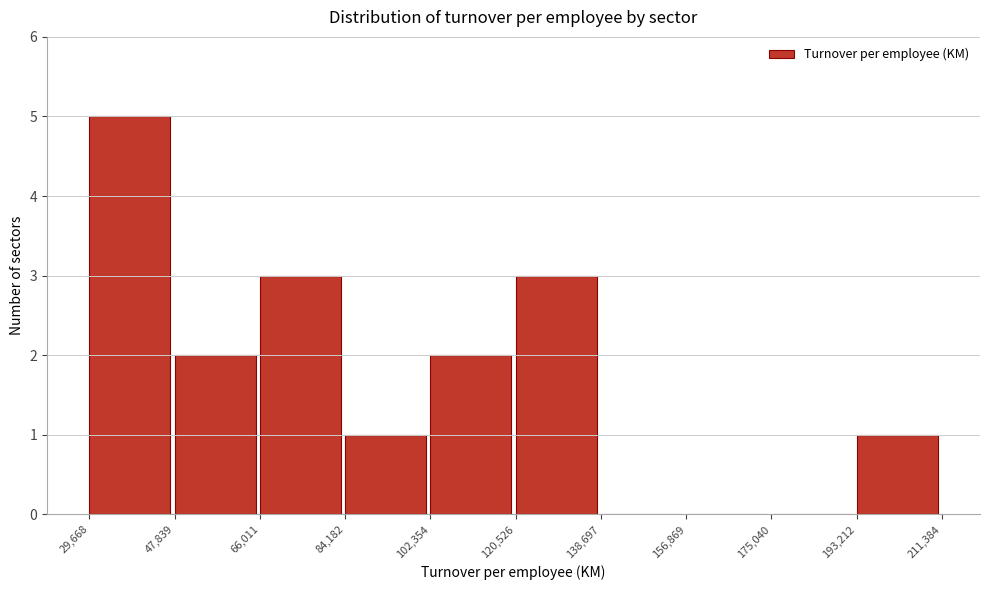

Which range on the x-axis has the tallest bar?

29,668 to 47,839